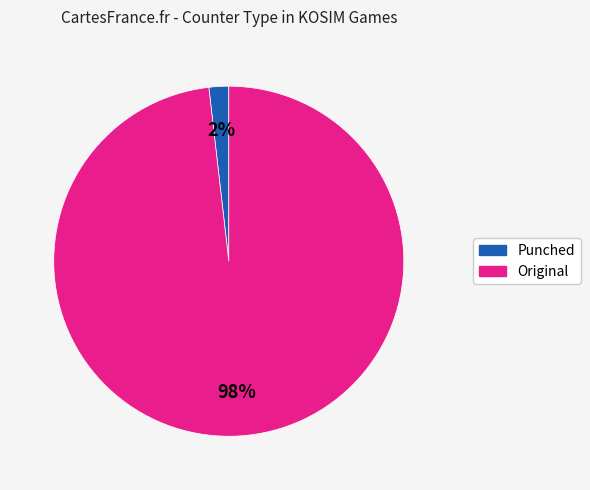

The Original slice represents 98% of the pie. True or false?

True